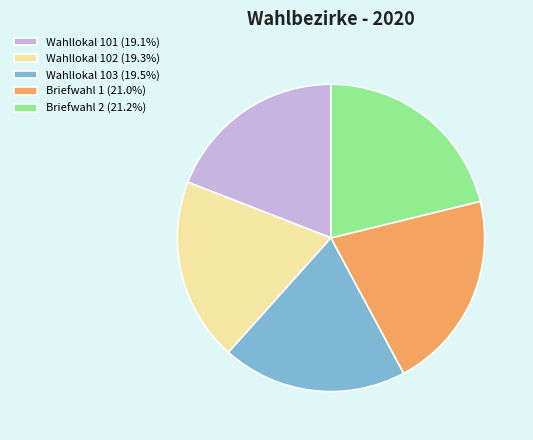

What is the ratio of the value at Wahllokal 102 (19.3%) to the value at Briefwahl 1 (21.0%)?

0.9